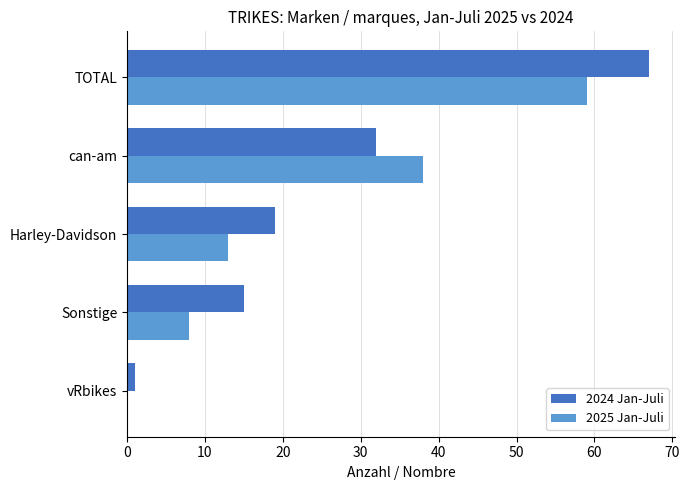

What is the maximum value shown in the chart?

67